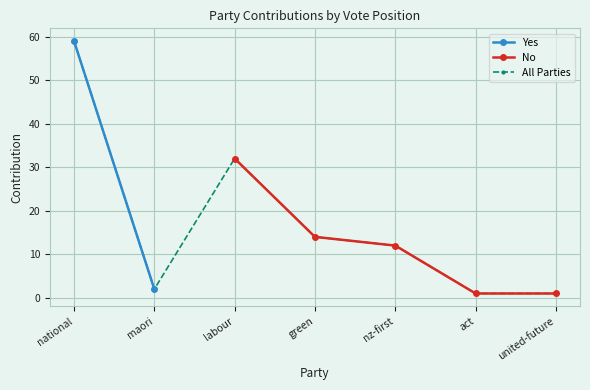

True or false: there are more than 2 points higher than both neighbors.

False